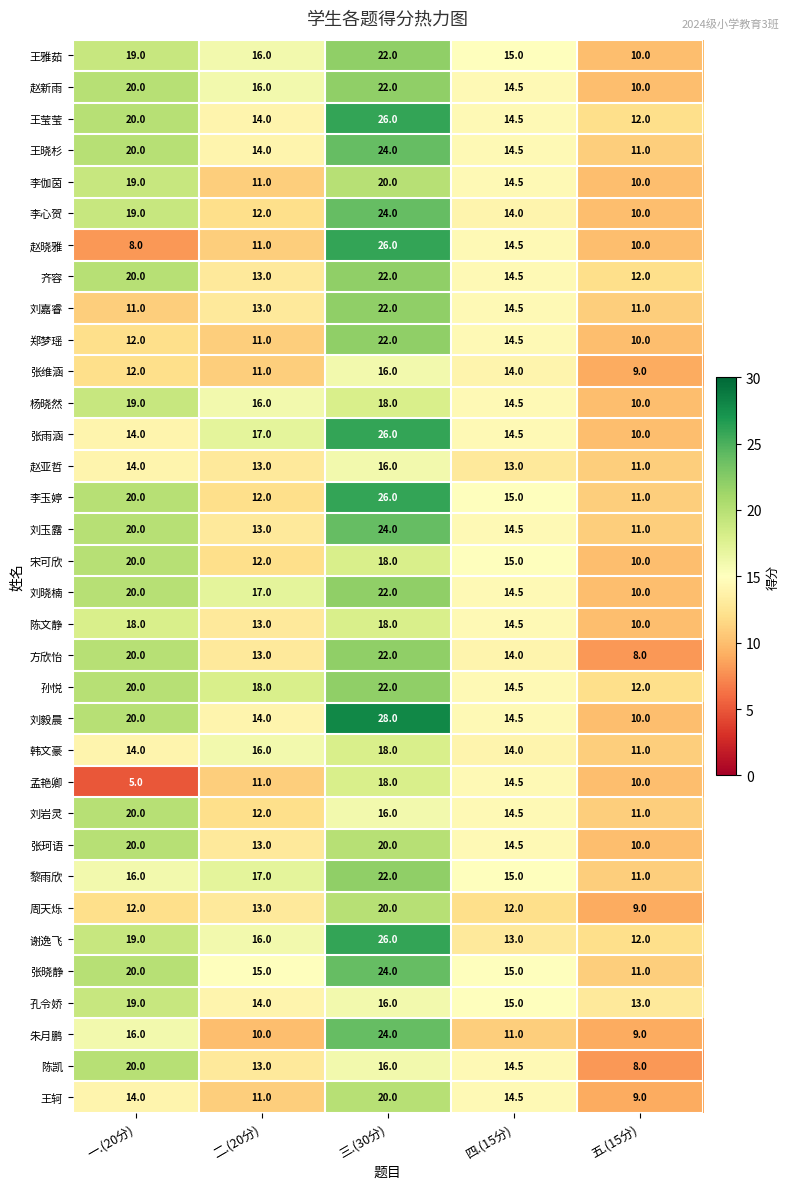

The value of 张晓静 at 三.(30分) is 15.9. True or false?

False